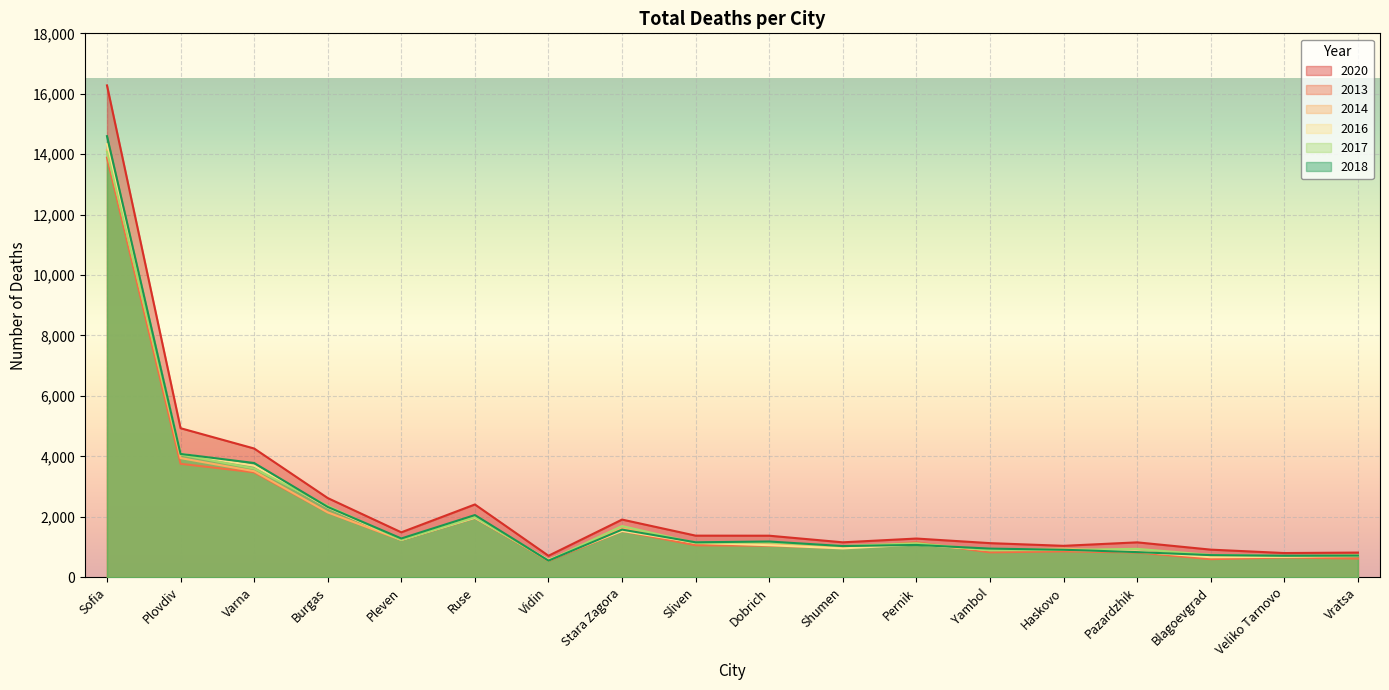

Which series has the largest total across all categories?

2020